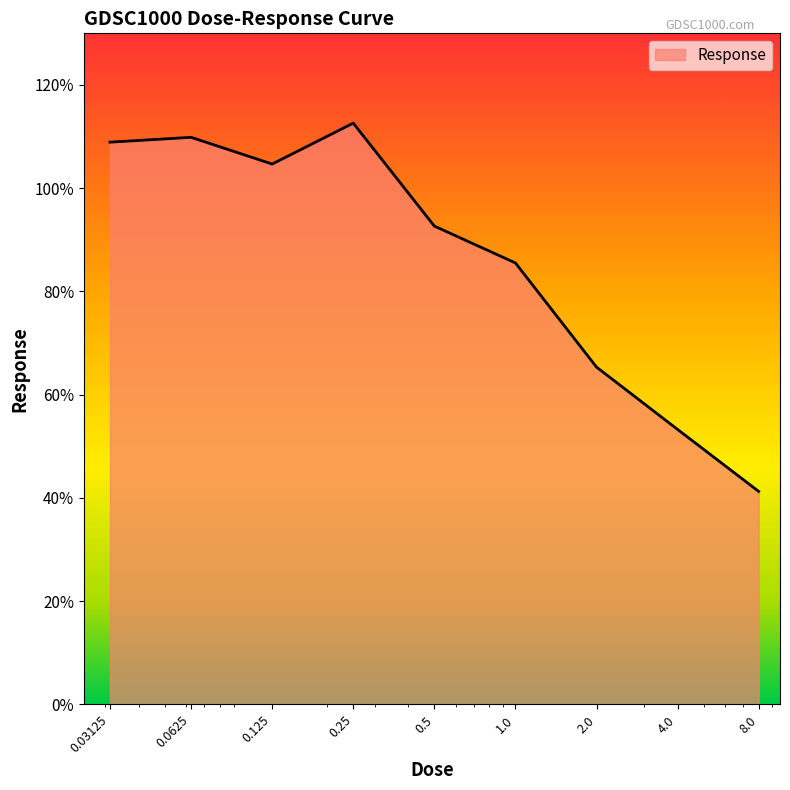

What is the maximum value shown in the chart?

112.6